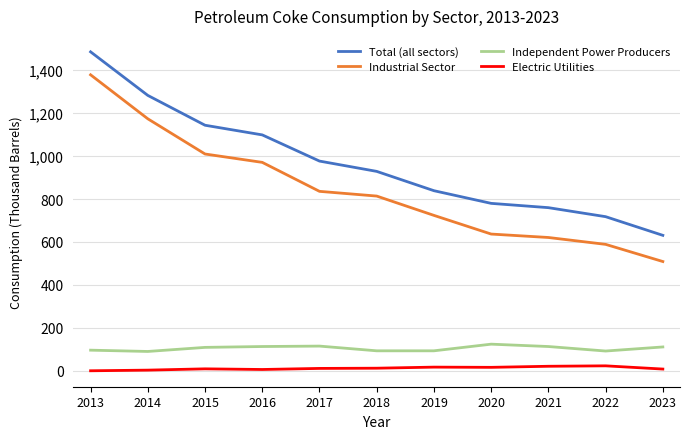

The value of Total (all sectors) at 2020 is 780. True or false?

True